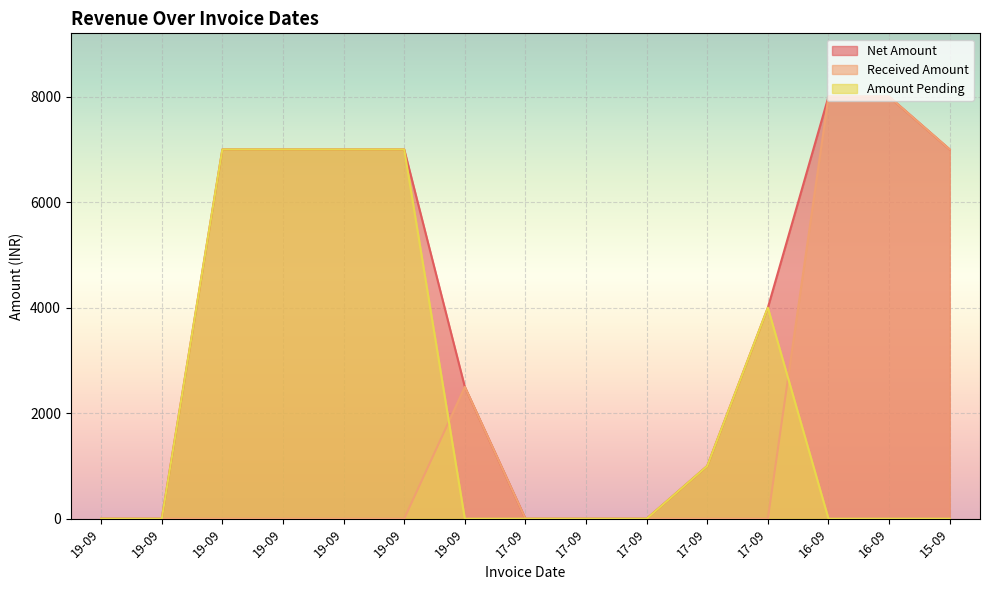

Which label corresponds to the smallest value in the chart?

19-09